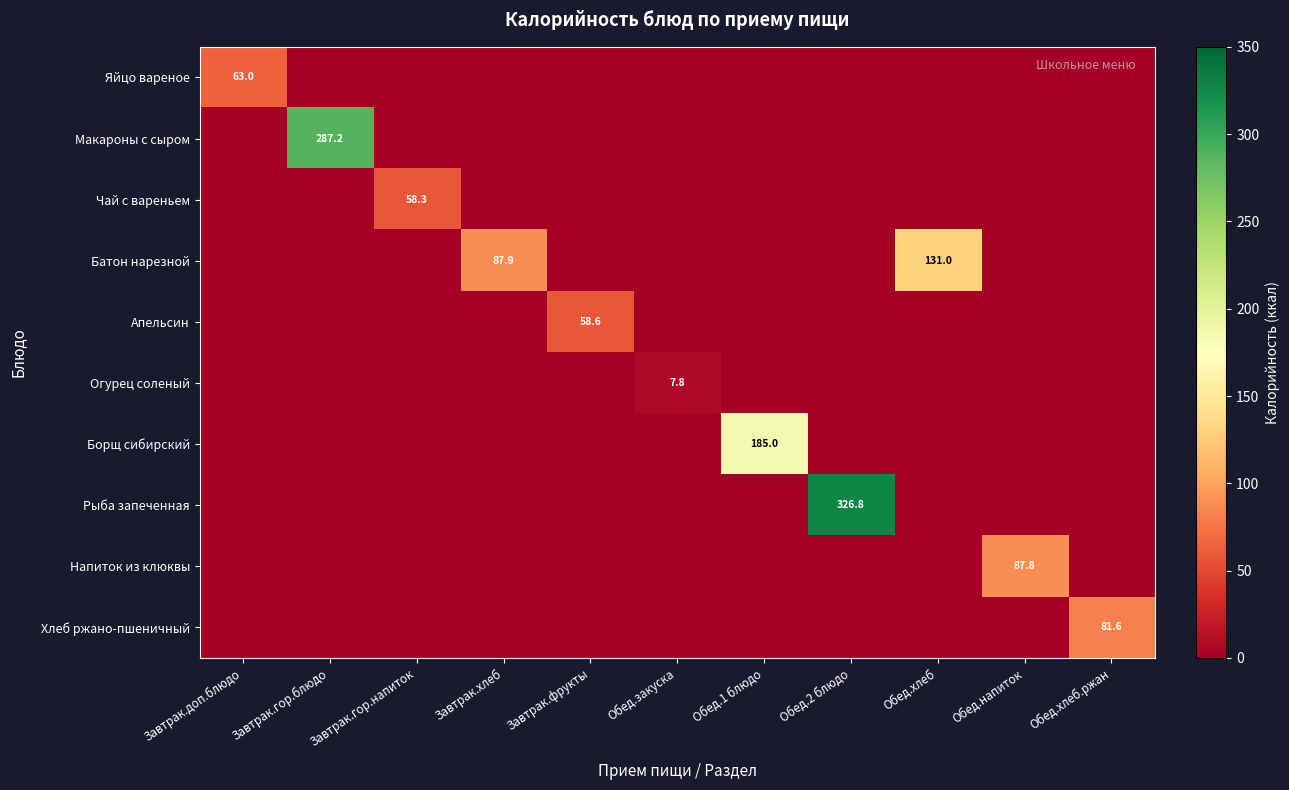

Rank the categories by Напиток из клюквы value from lowest to highest.

Завтрак.доп.блюдо, Завтрак.гор.блюдо, Завтрак.гор.напиток, Завтрак.хлеб, Завтрак.фрукты, Обед.закуска, Обед.1 блюдо, Обед.2 блюдо, Обед.хлеб, Обед.хлеб.ржан, Обед.напиток